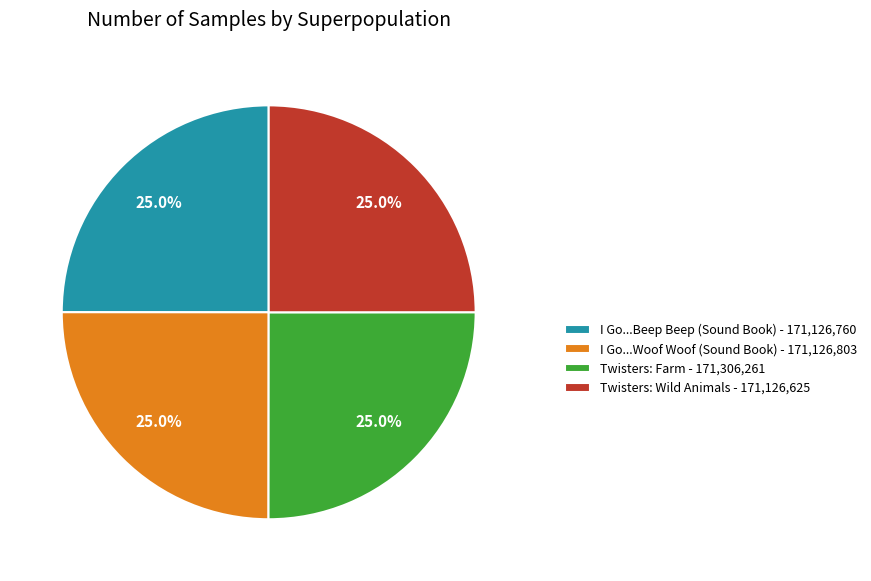

Is there a majority slice in this chart?

No